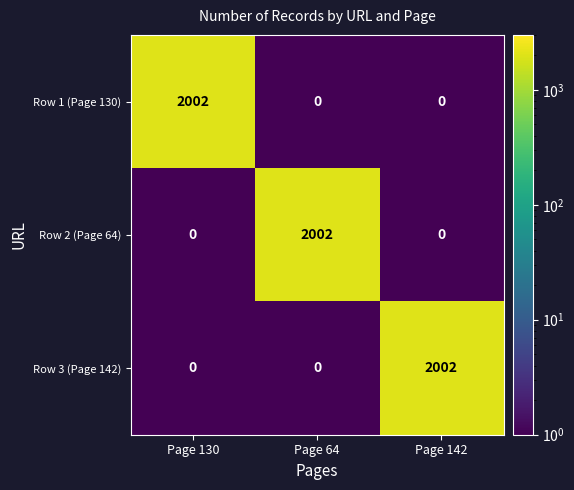

Is it true that Row 1 (Page 130) equals 0 at Page 142?

True